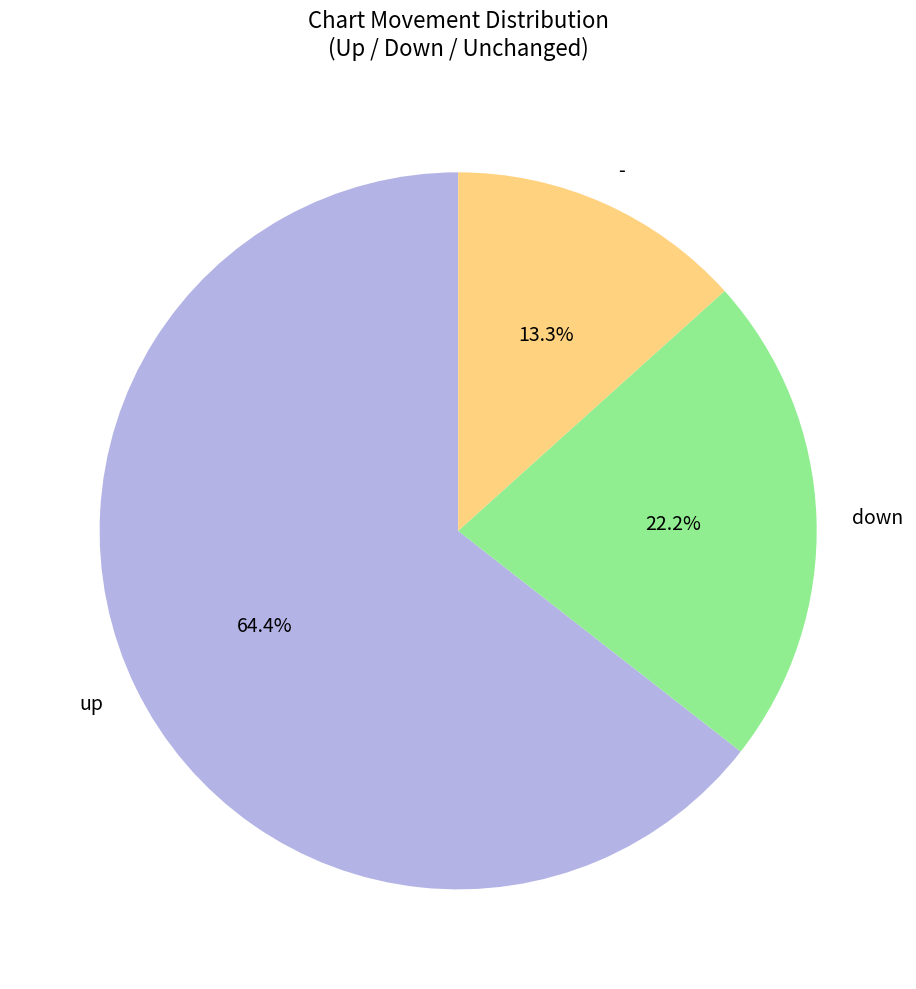

How many segments does this pie chart have?

3